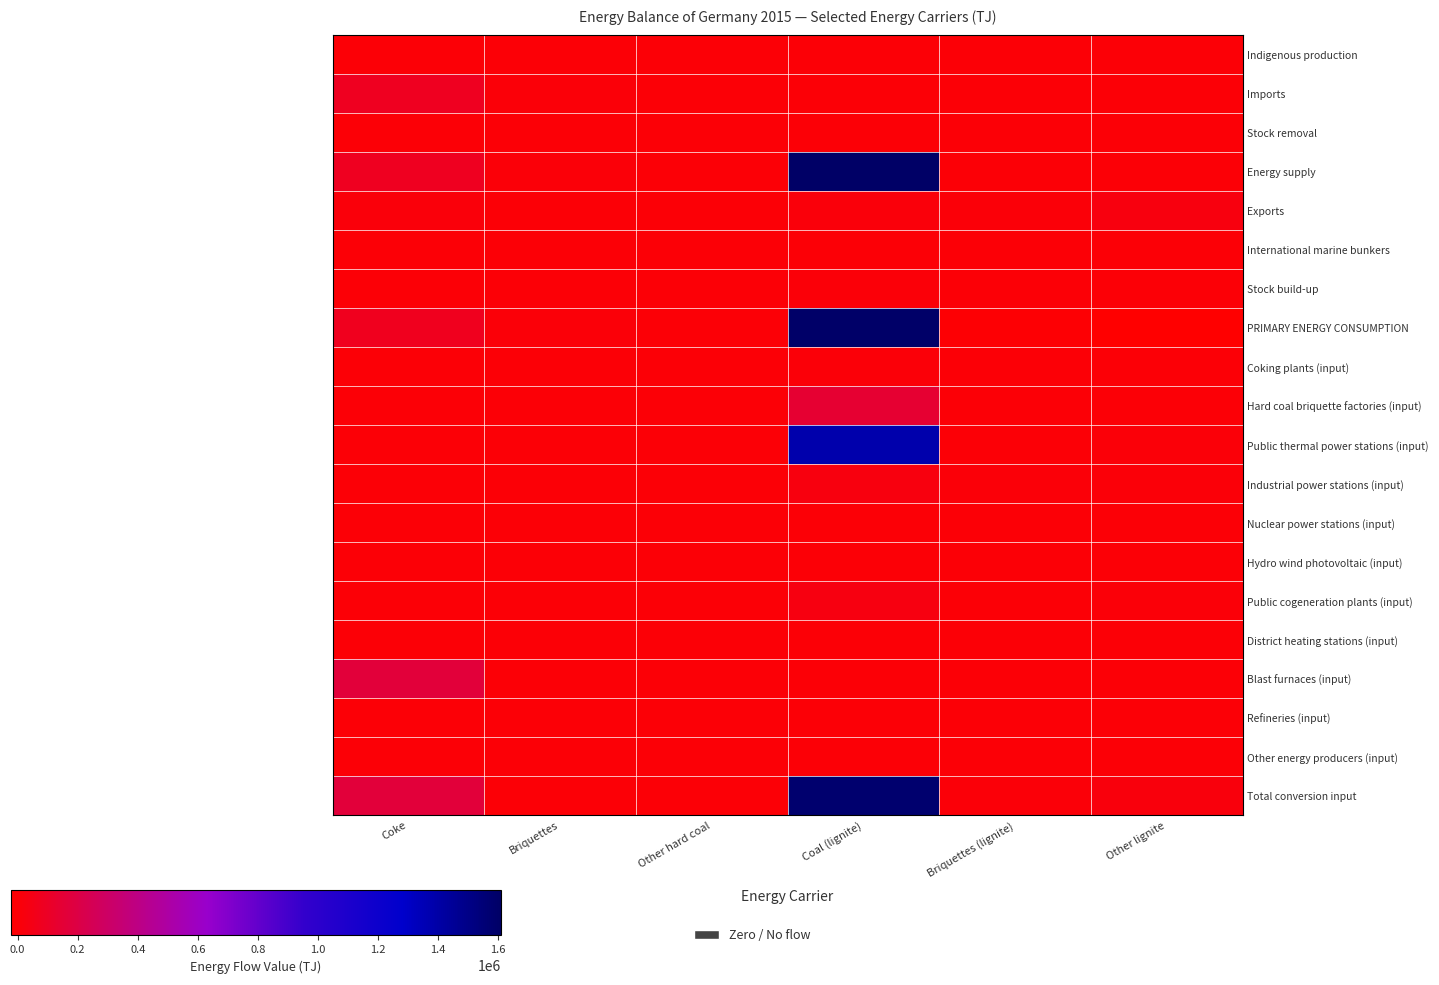

What is the total value across all series at Coke?

584006.0